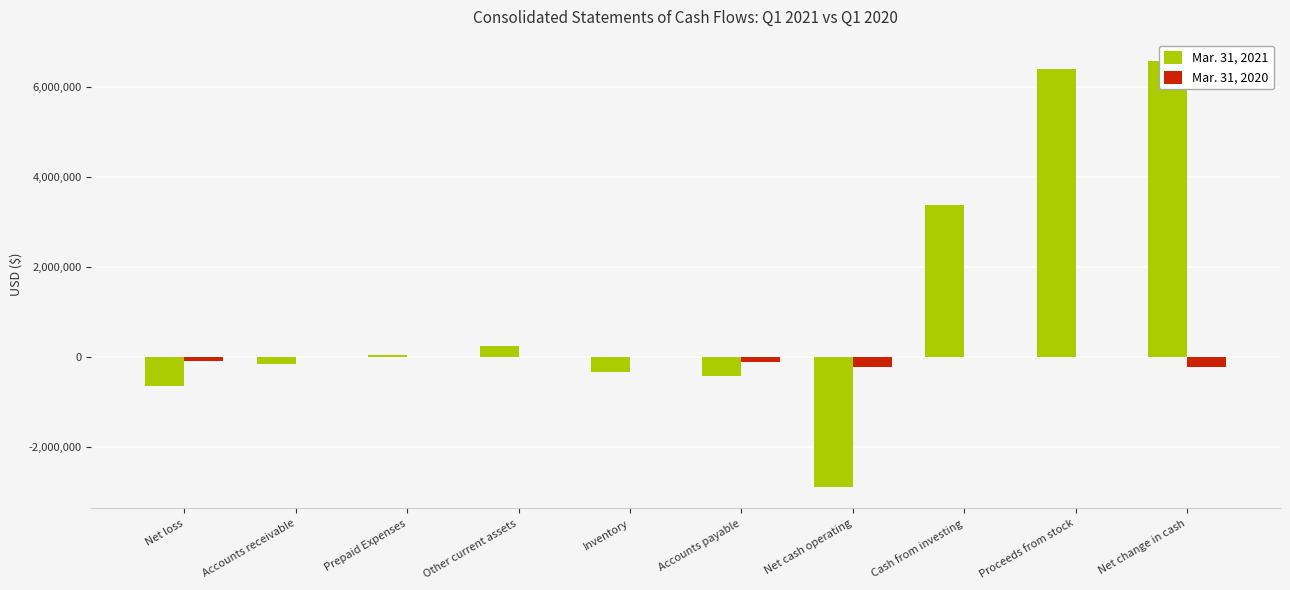

At how many categories does at least one series exceed 4426317?

2